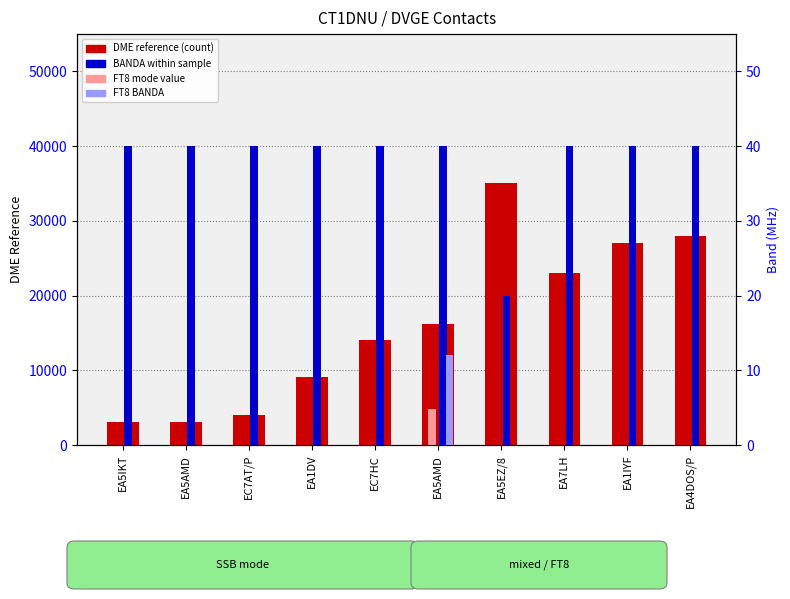

How many data points does each series have?

10